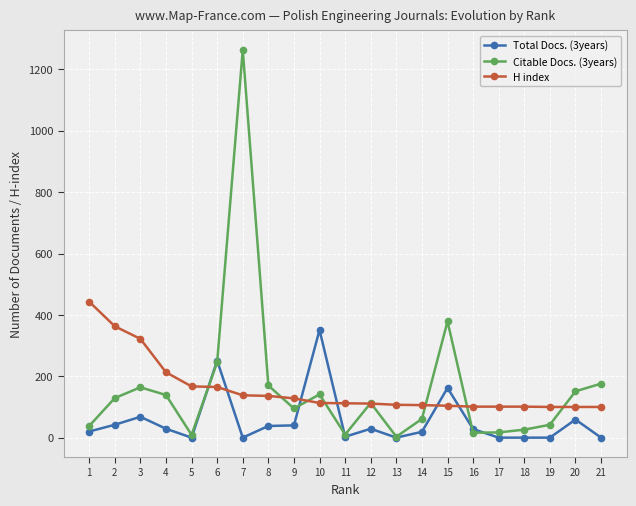

True or false: H index and Total Docs. (3years) cross at least once.

True